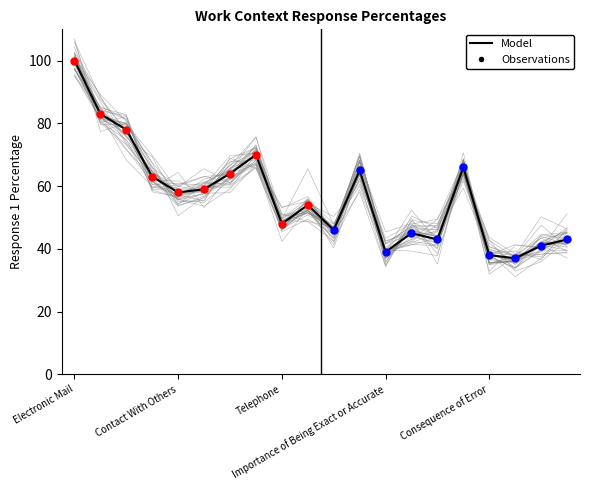

Which has a higher value, 18 or Telephone?

Telephone